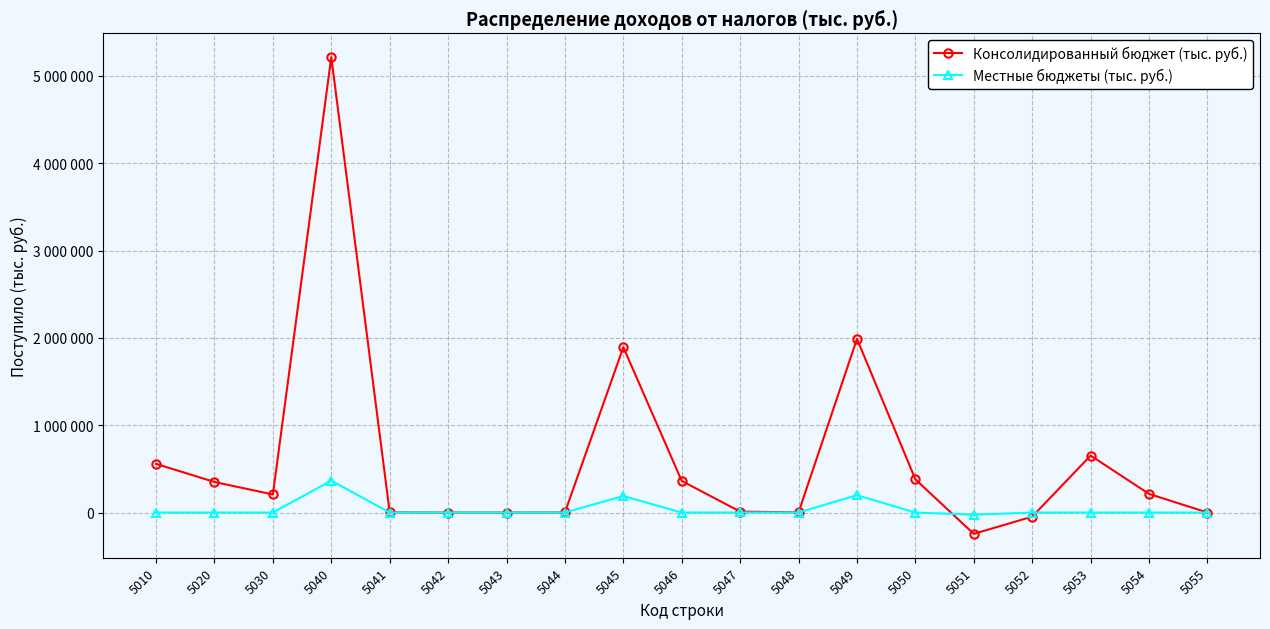

The value of Консолидированный бюджет (тыс. руб.) at 5052 is -24026. True or false?

False